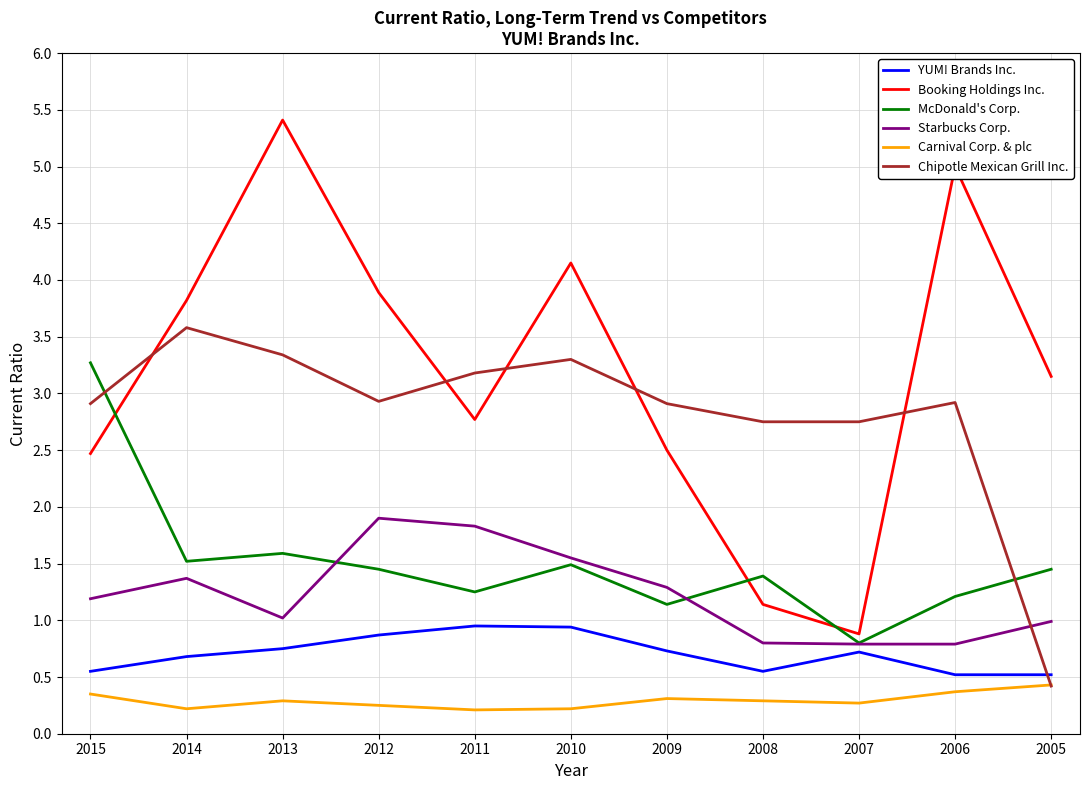

What is the difference between the maximum and minimum values in the Chipotle Mexican Grill Inc. series?

3.2